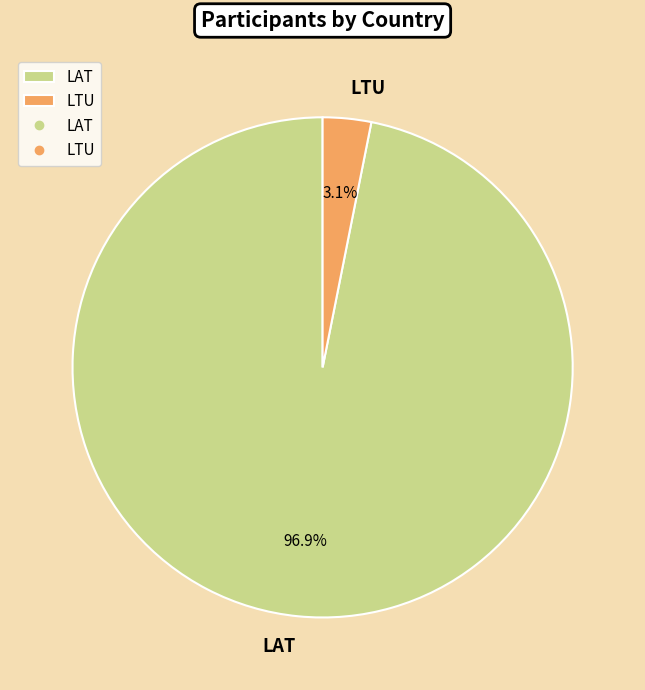

How many slices are in this pie chart?

2